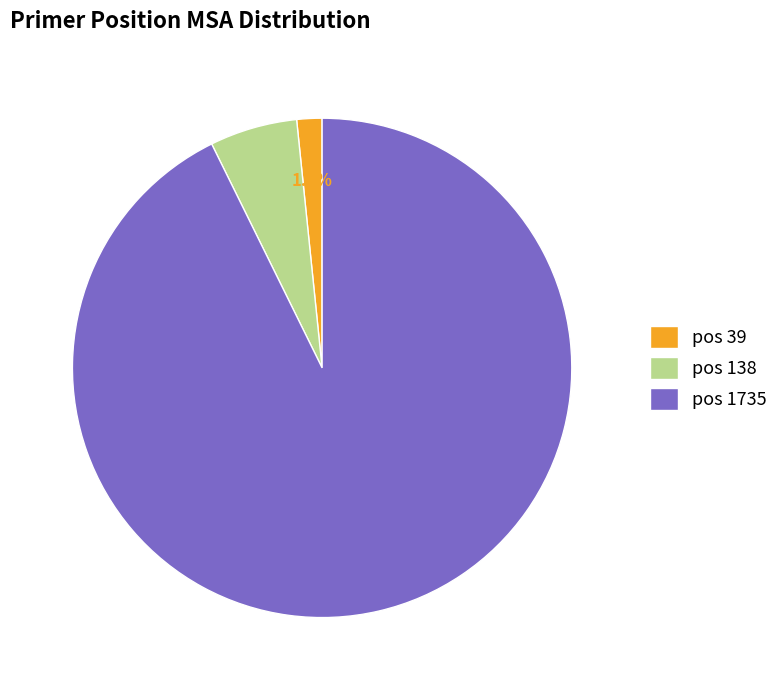

What is the largest slice in the pie chart?

pos 1735